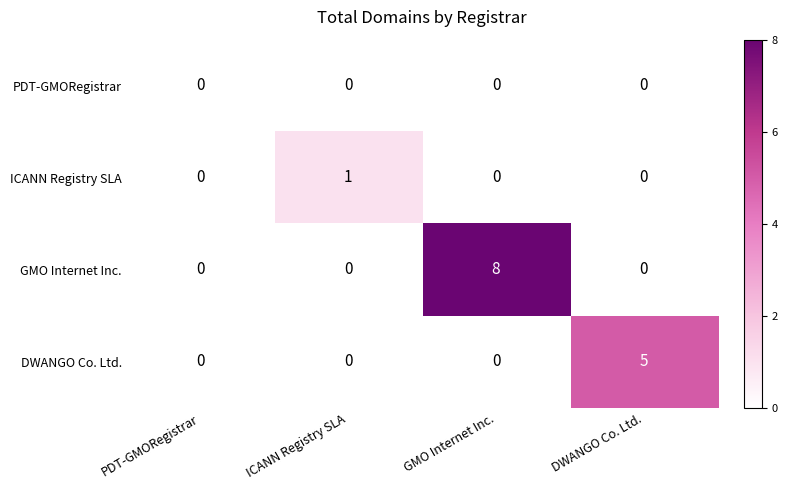

Is it true that GMO Internet Inc. equals 0 at DWANGO Co. Ltd.?

True